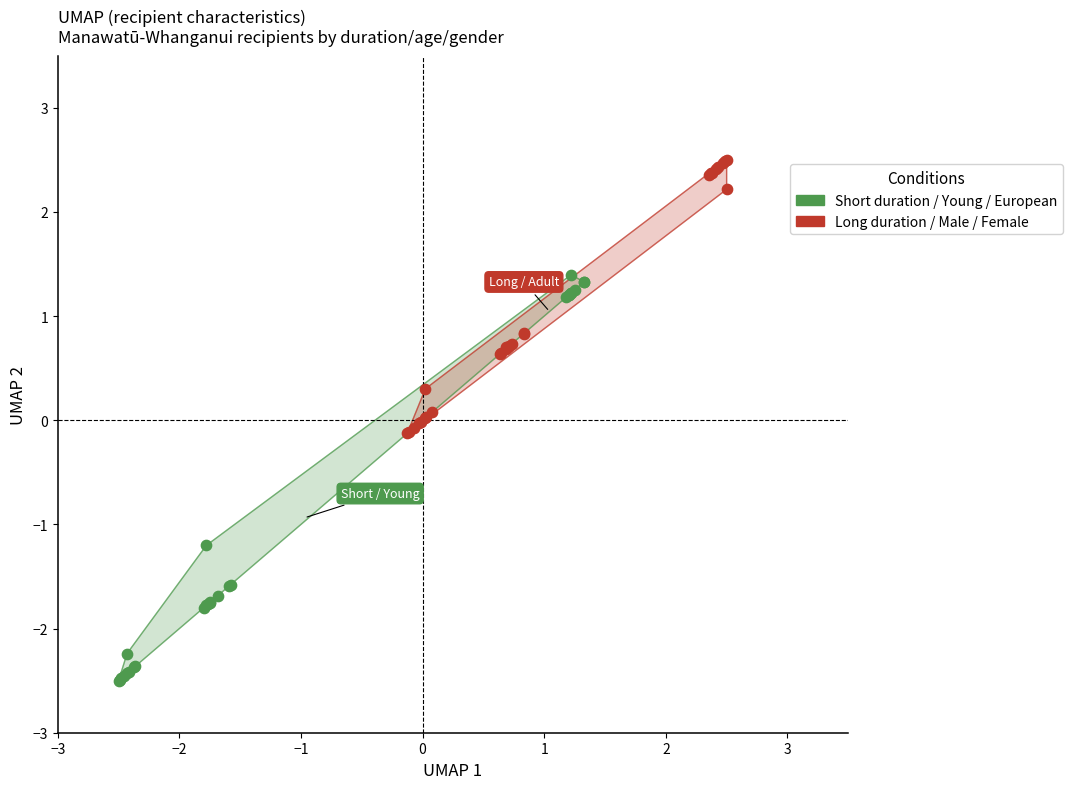

Which series reaches the minimum Y coordinate?

Short duration / Young / European